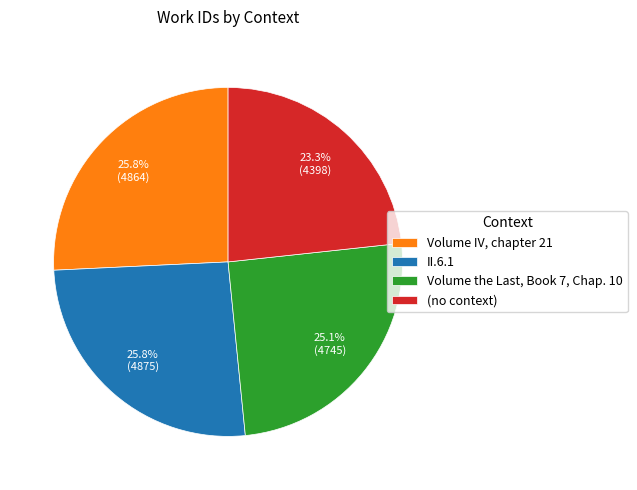

What is the smallest slice in the pie chart?

(no context)